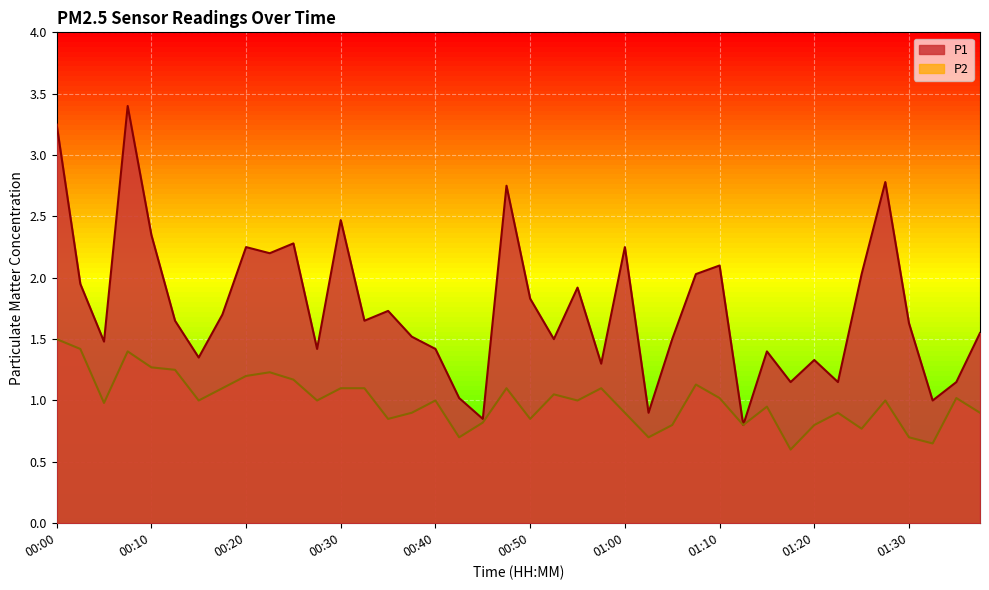

Is it true that P2 equals 0.7 at 01:02?

True